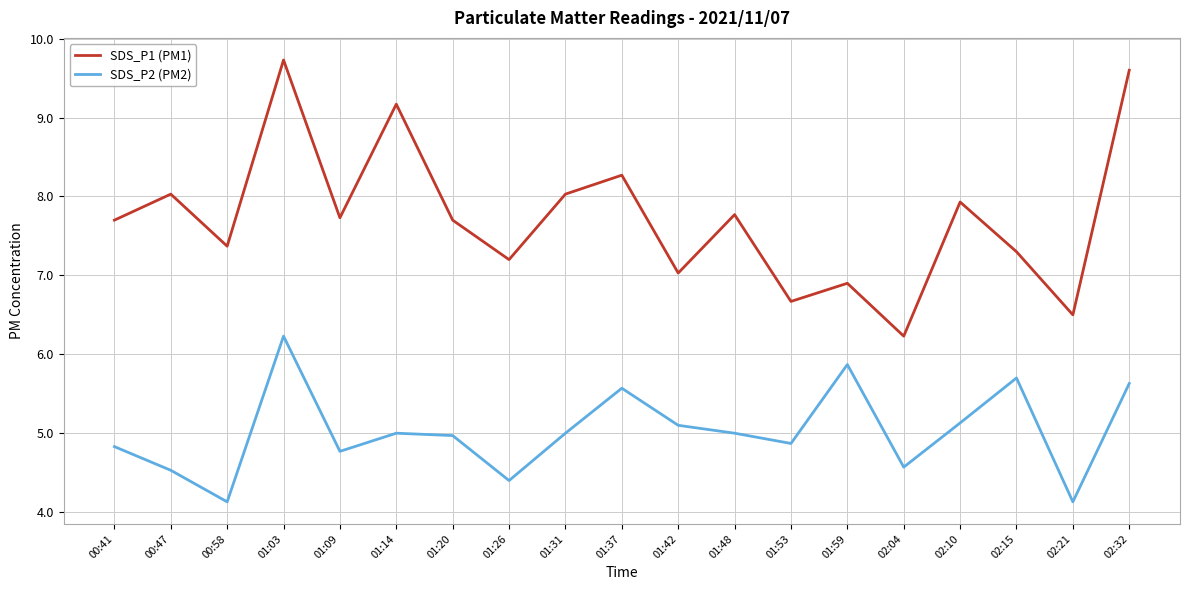

How many lines are shown in the chart?

2